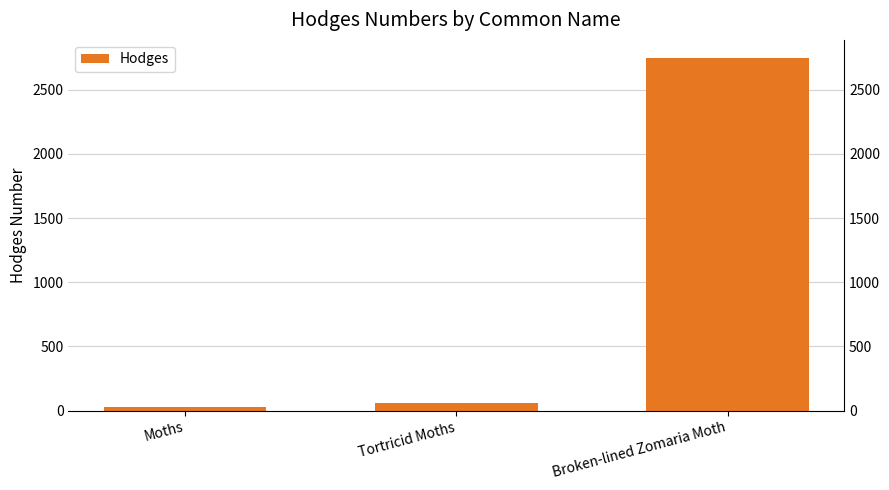

What is the label of the 3rd bar from the left?

Broken-lined Zomaria Moth